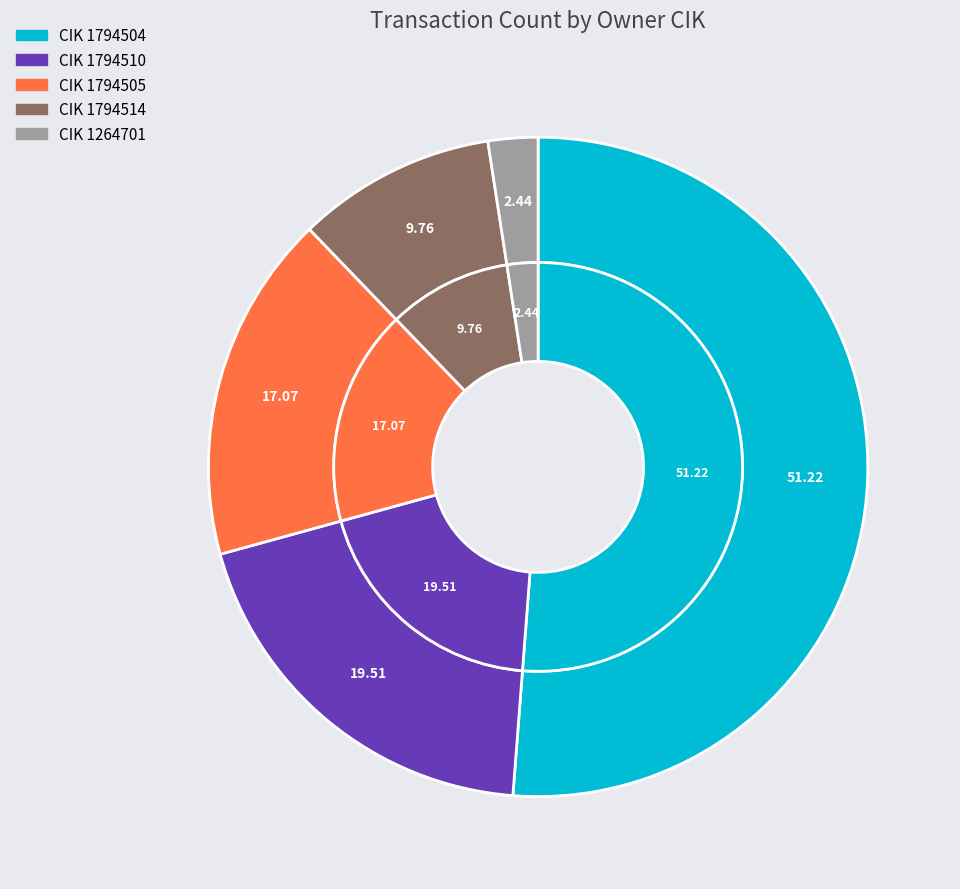

To the nearest percent, what is the difference between the largest and smallest slice percentages?

49%